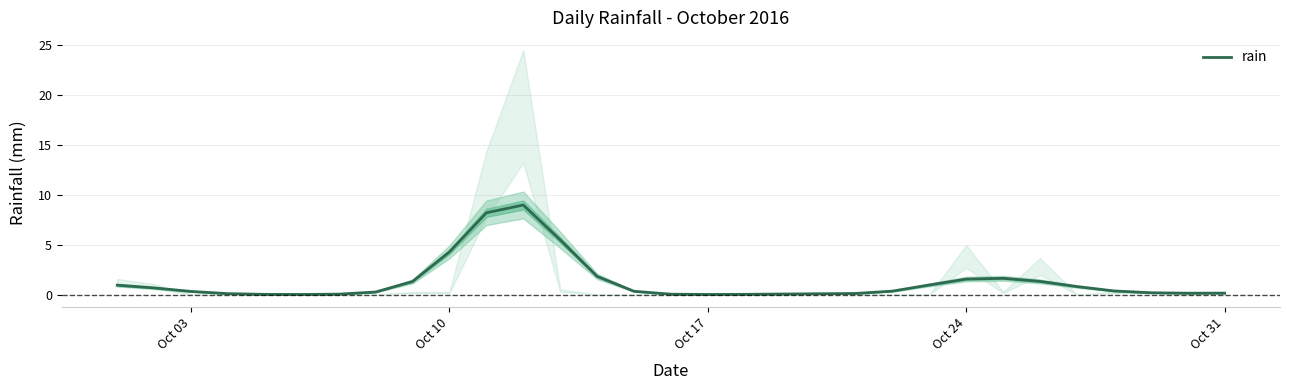

How many distinct data groups are displayed?

1